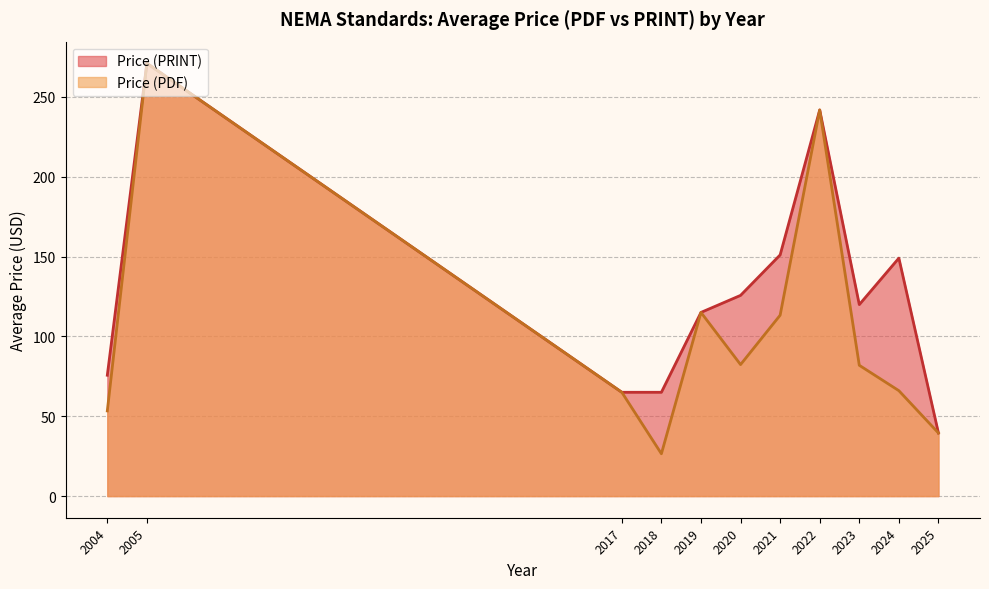

At which category is the sum across all series the highest?

2005